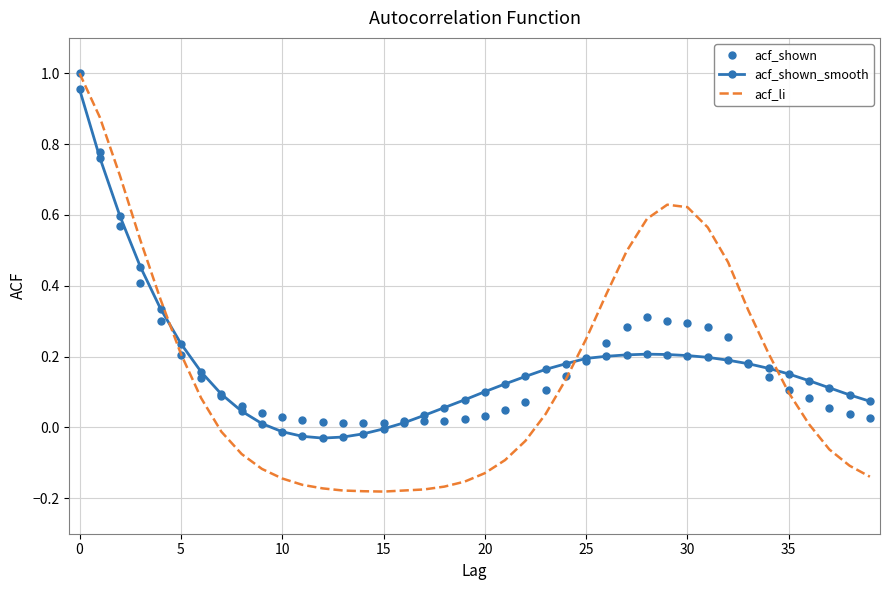

Which series has the largest range (max minus min)?

acf_li